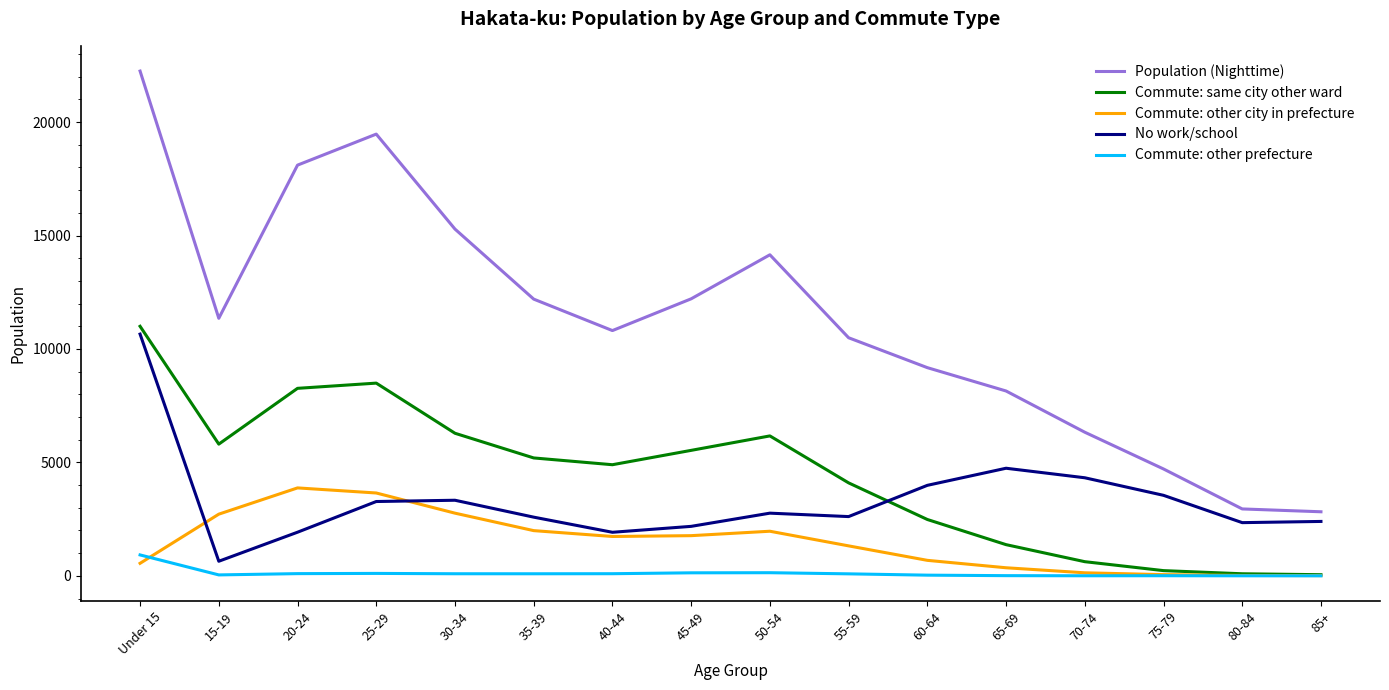

Which series has the widest spread of values?

Population (Nighttime)